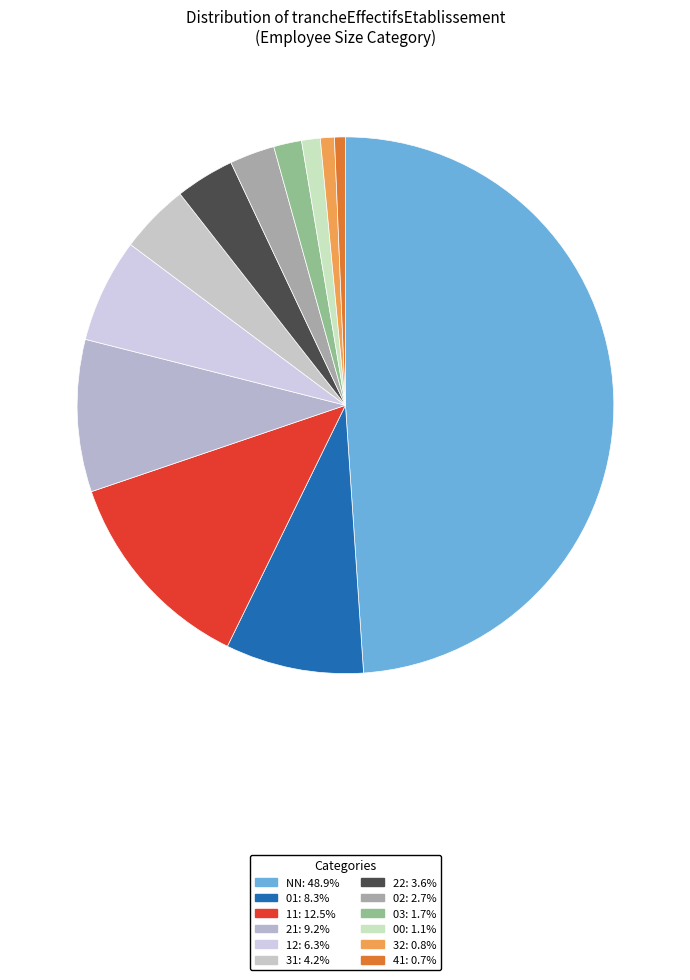

To the nearest percent, what is the average slice percentage?

8%